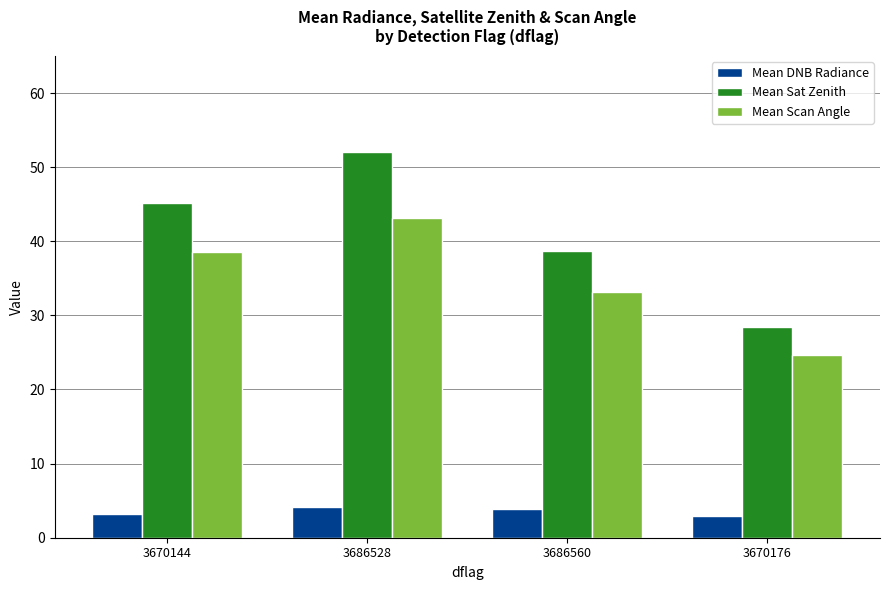

At 3670176, list the series in order from smallest to largest.

Mean DNB Radiance, Mean Scan Angle, Mean Sat Zenith